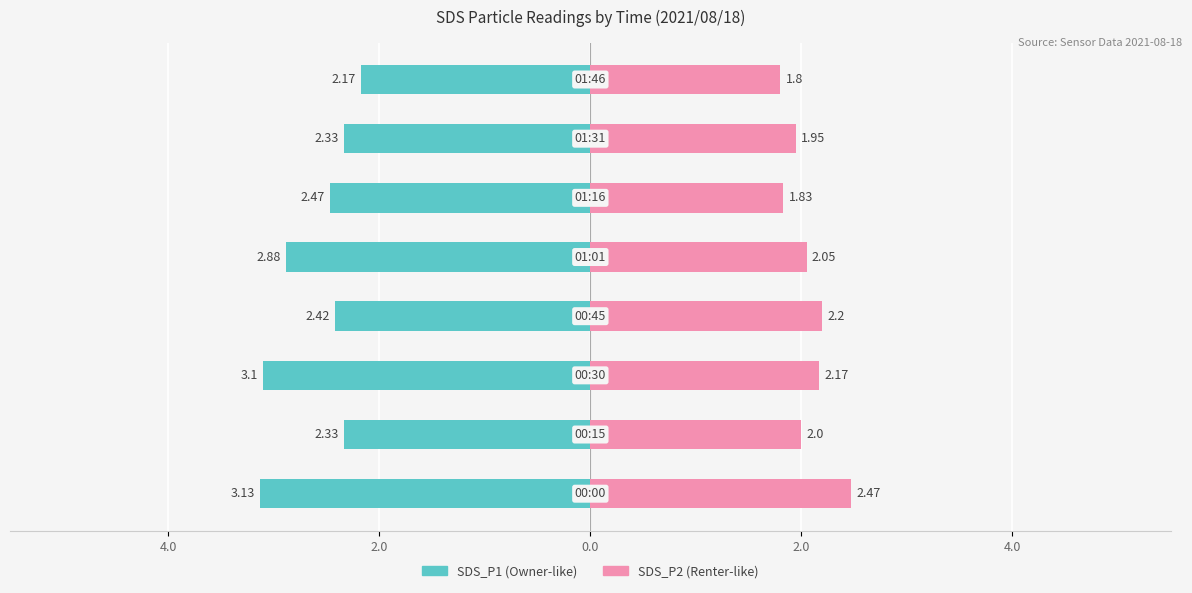

Is it true that SDS_P2 equals 3.1 at 2.0?

False